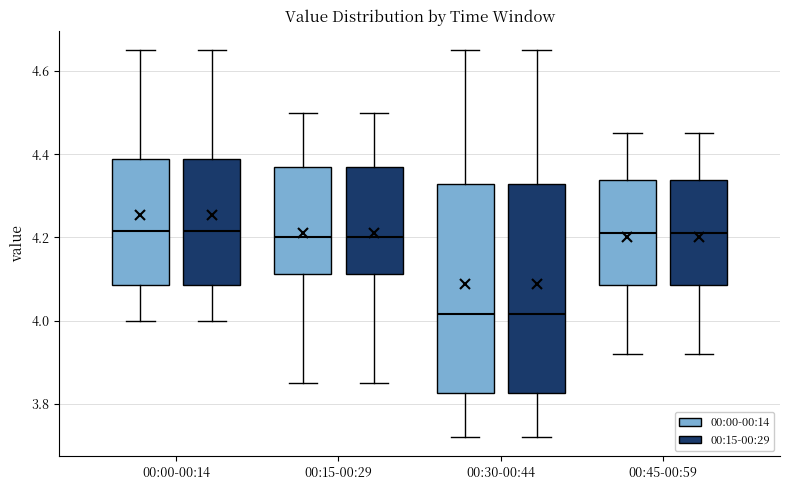

Reading left to right, read every box against the y-axis: the position of its median line, the range the box covers, and the ends of its whiskers. The values are not printed on the chart, so give them approximately, as read against the axis.

00:00-00:14 (00:00-00:14): median 4.22, box 4.08 to 4.38, whiskers 4.00 to 4.66
00:00-00:14 (00:15-00:29): median 4.22, box 4.08 to 4.38, whiskers 4.00 to 4.66
00:15-00:29 (00:00-00:14): median 4.20, box 4.12 to 4.38, whiskers 3.86 to 4.50
00:15-00:29 (00:15-00:29): median 4.20, box 4.12 to 4.38, whiskers 3.86 to 4.50
00:30-00:44 (00:00-00:14): median 4.02, box 3.82 to 4.32, whiskers 3.72 to 4.66
00:30-00:44 (00:15-00:29): median 4.02, box 3.82 to 4.32, whiskers 3.72 to 4.66
00:45-00:59 (00:00-00:14): median 4.22, box 4.08 to 4.34, whiskers 3.92 to 4.46
00:45-00:59 (00:15-00:29): median 4.22, box 4.08 to 4.34, whiskers 3.92 to 4.46